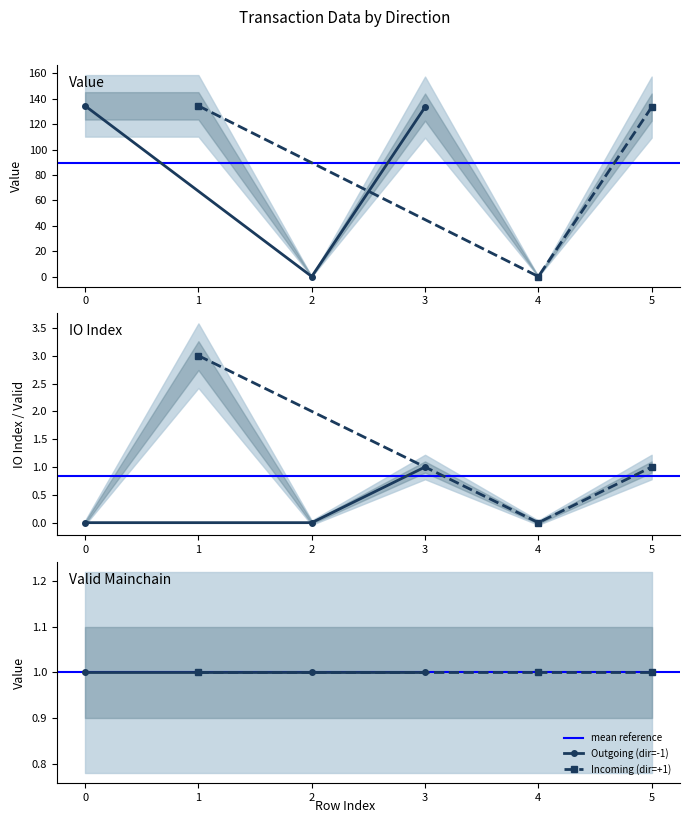

What is the difference between the highest and lowest values at 1?

133.5